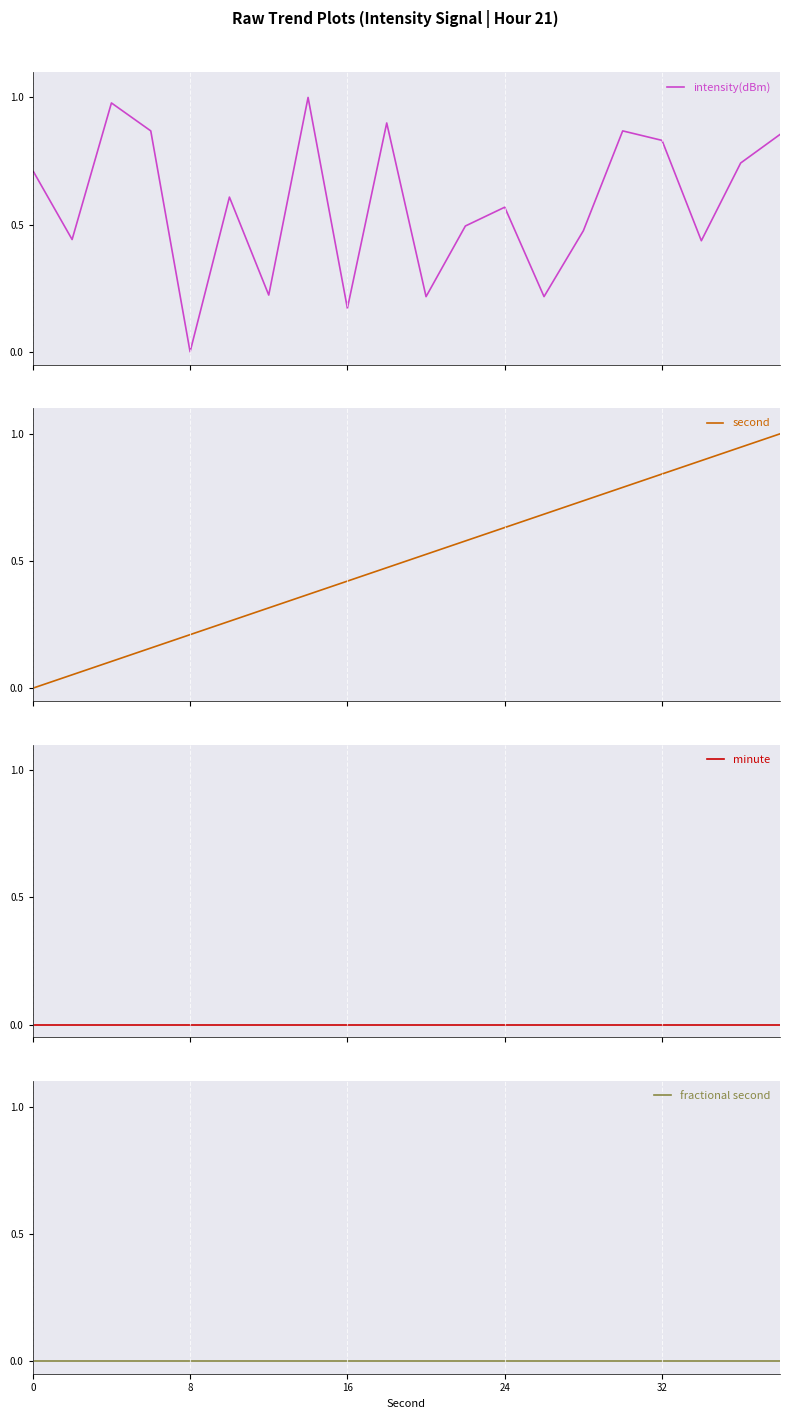

Is this an area chart (filled region under the line)?

No